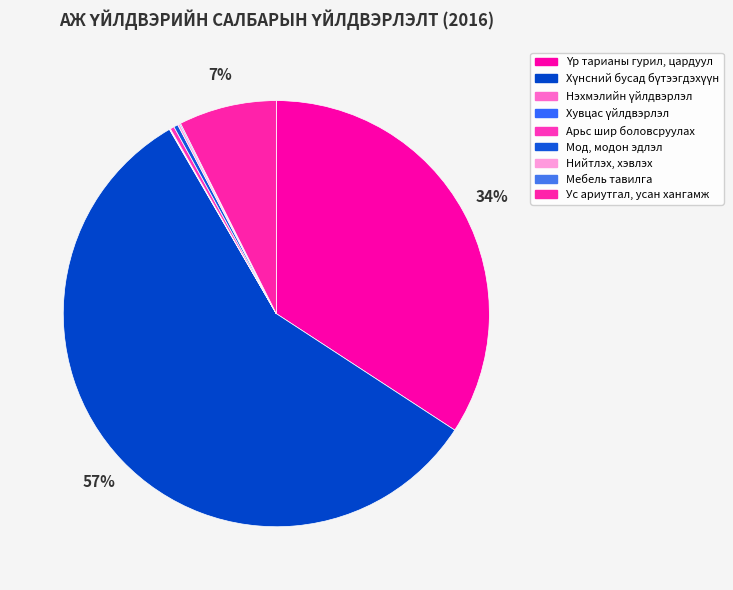

The Хүнсний бусад бүтээгдэхүүн slice represents 57% of the pie. True or false?

True